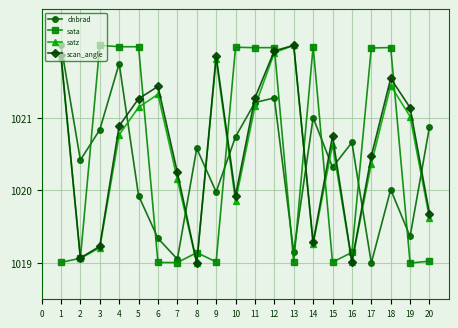

The sata series shows 1022.0 at 5. True or false?

True